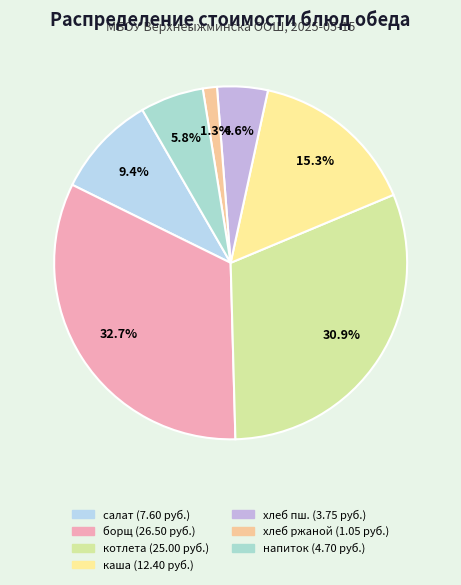

What is the smallest slice in the pie chart?

хлеб ржаной